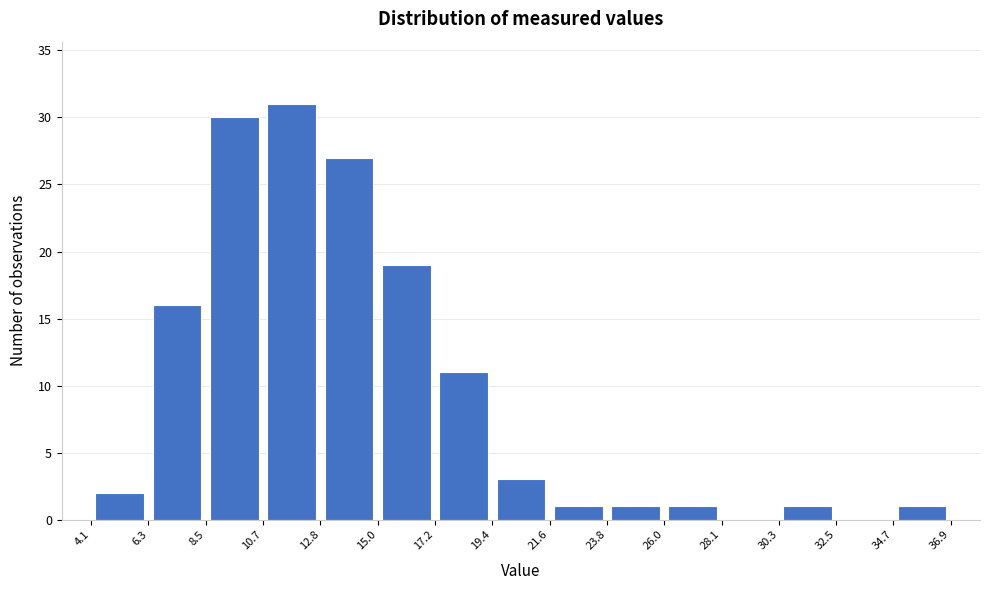

Reading left to right, transcribe this chart: for each bar, give the range it covers on the x-axis and its height. The values are not printed on the chart, so give them approximately, as read against the axis.

4.1 to 6.3: 2
6.3 to 8.5: 16
8.5 to 10.7: 30
10.7 to 12.8: 31
12.8 to 15.0: 27
15.0 to 17.2: 19
17.2 to 19.4: 11
19.4 to 21.6: 3
21.6 to 23.8: 1
23.8 to 26.0: 1
26.0 to 28.1: 1
28.1 to 30.3: 0
30.3 to 32.5: 1
32.5 to 34.7: 0
34.7 to 36.9: 1